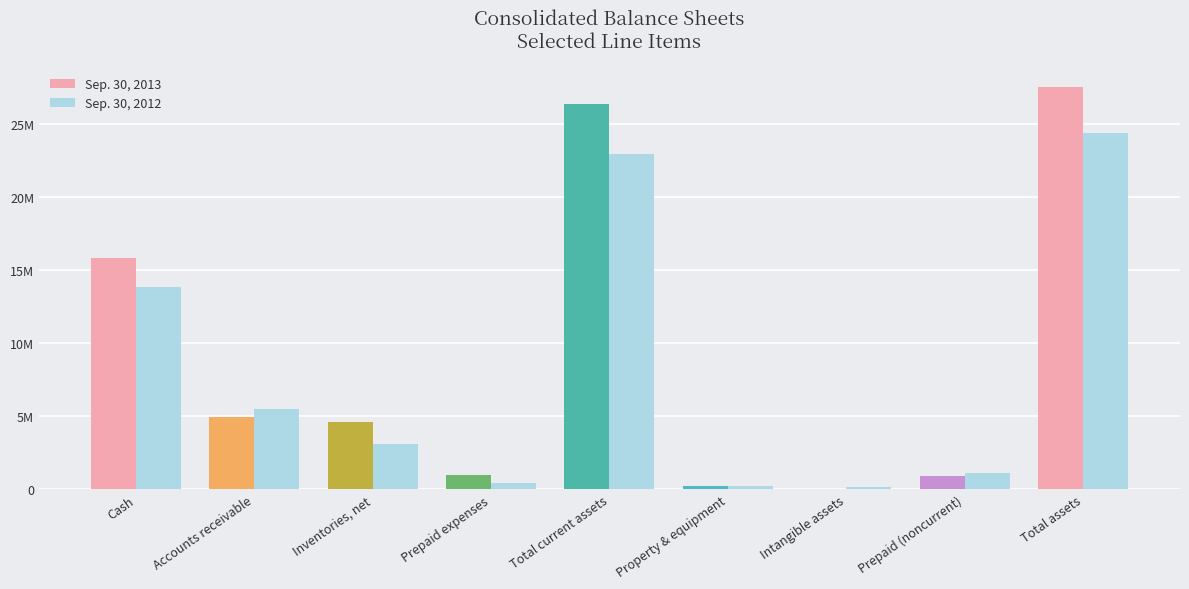

Does the chart contain stacked bars?

No